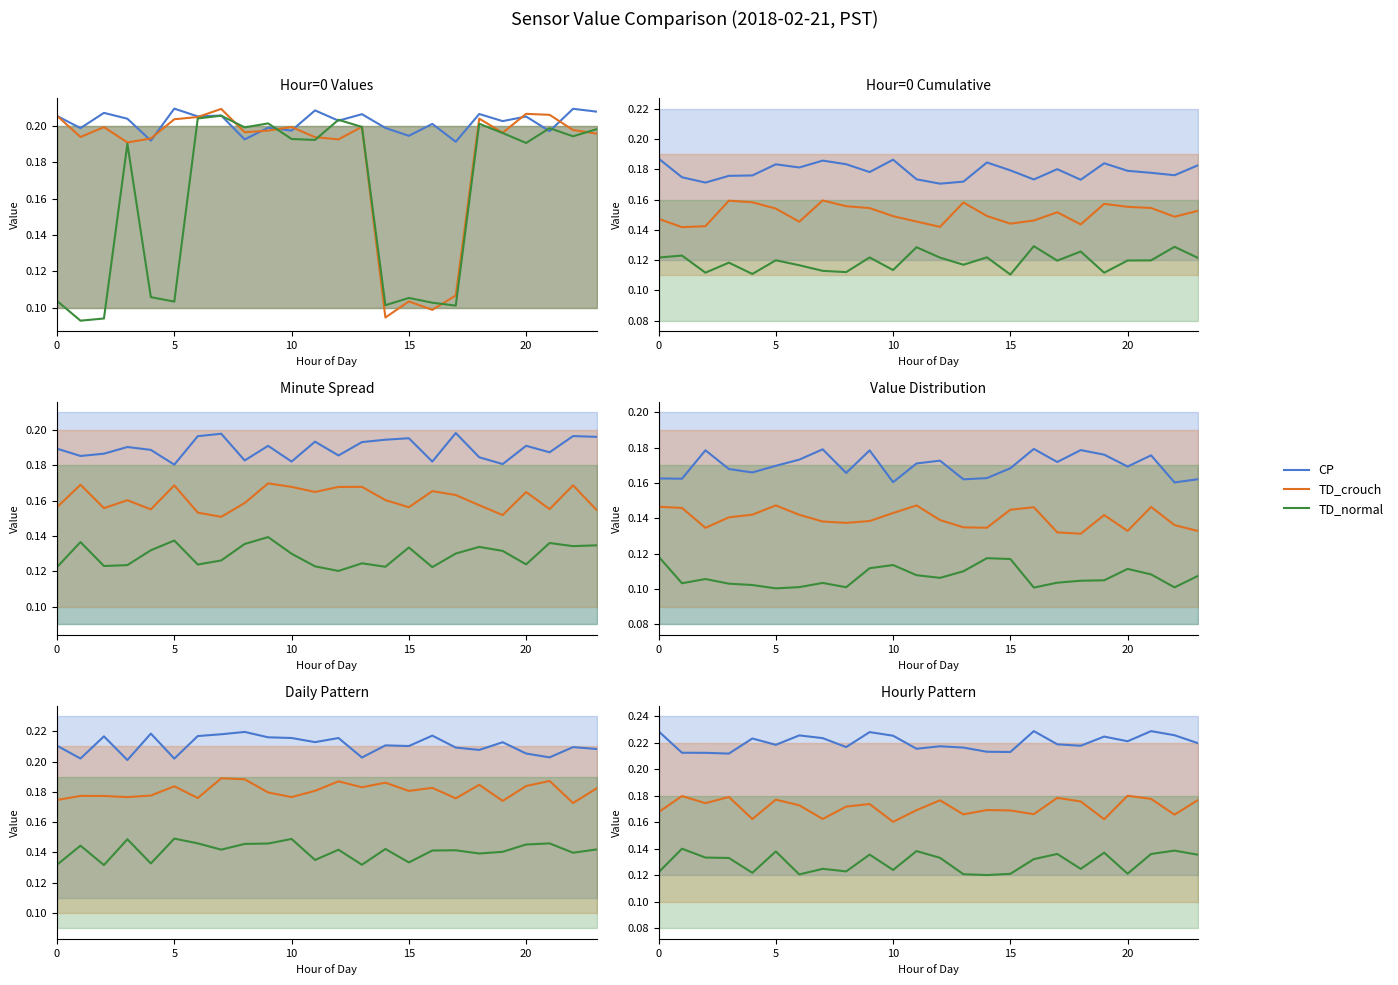

Is the value of TD_crouch at 19 greater than the value of CP at 23?

No